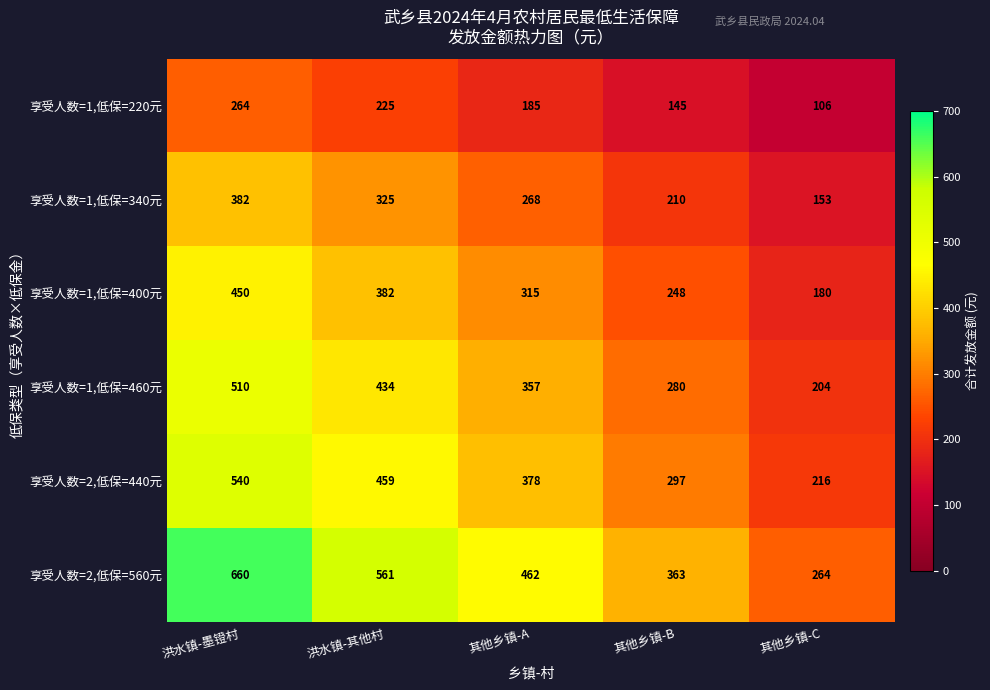

Rank the series by their maximum value, from lowest to highest.

享受人数=1,低保=220元, 享受人数=1,低保=340元, 享受人数=1,低保=400元, 享受人数=1,低保=460元, 享受人数=2,低保=440元, 享受人数=2,低保=560元